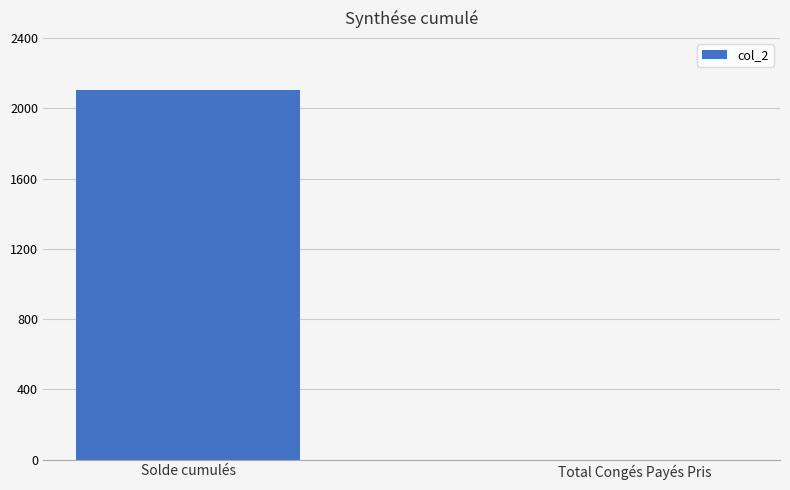

How many positive values are there?

1